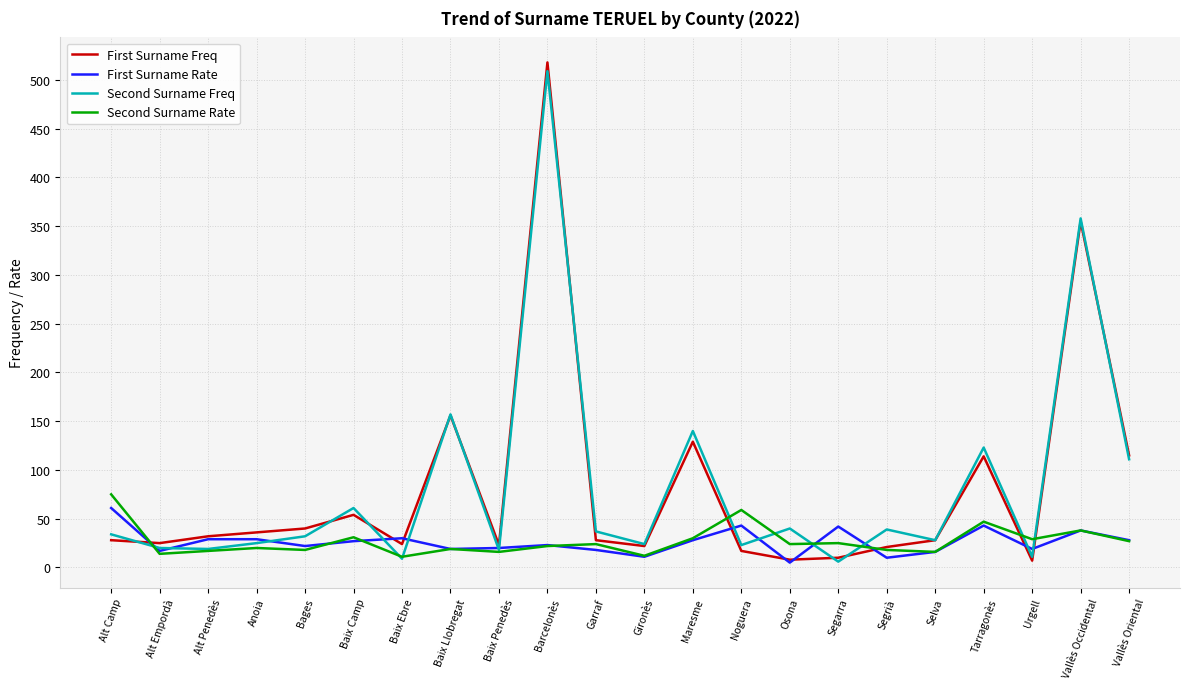

At which label does First Surname Freq reach its peak?

Barcelonès